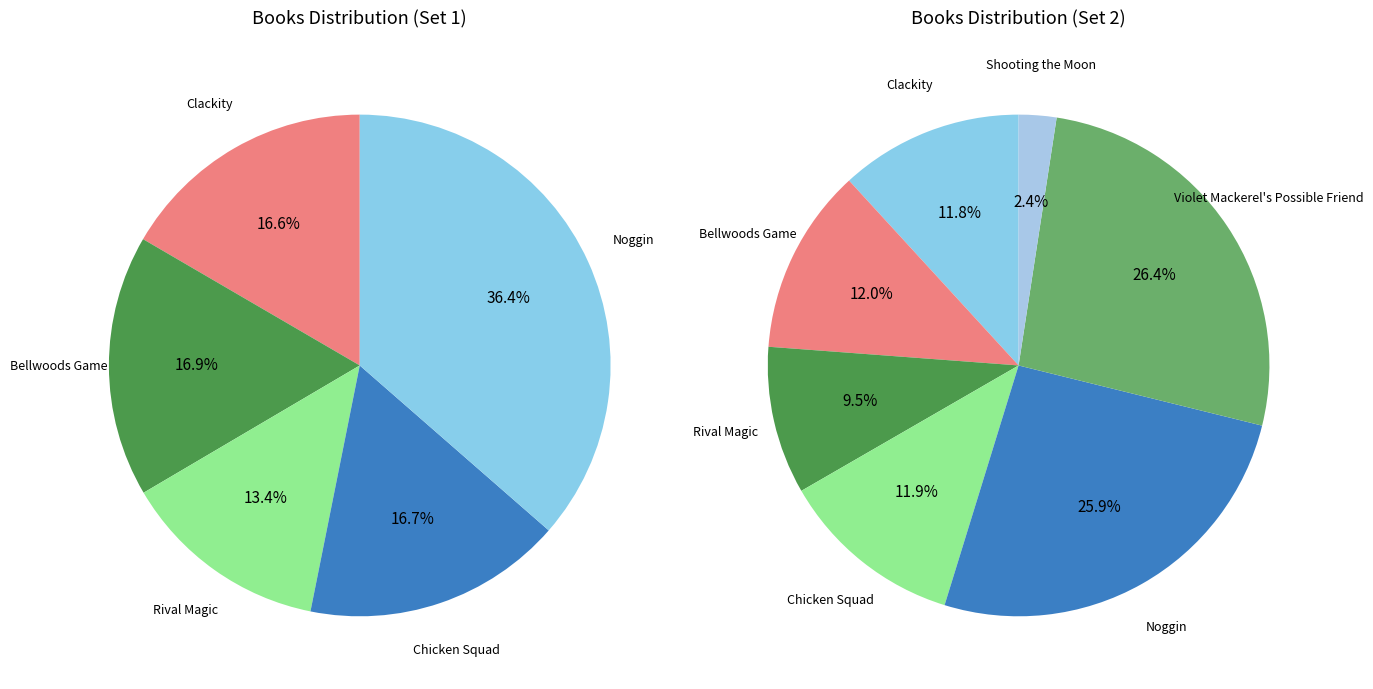

What is the largest slice in the pie chart?

Violet Mackerel's Possible Friend